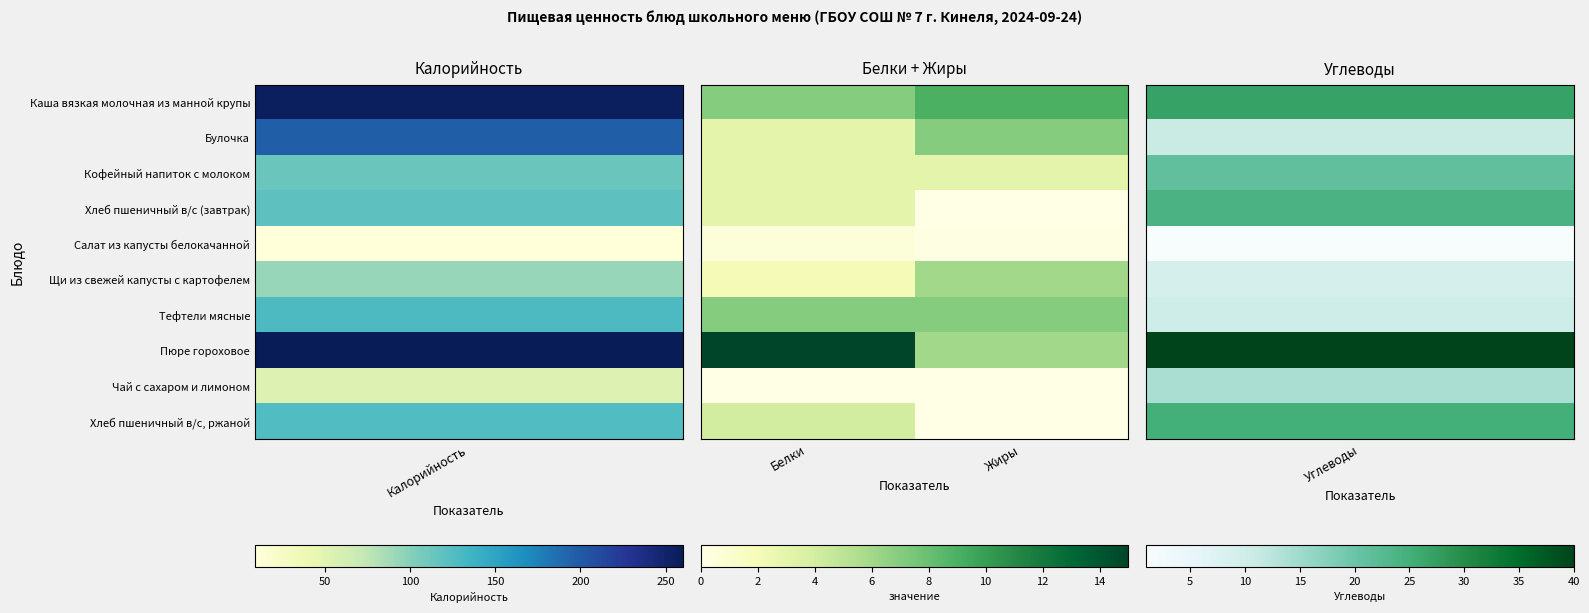

Which series has the largest total across all categories?

Пюре гороховое